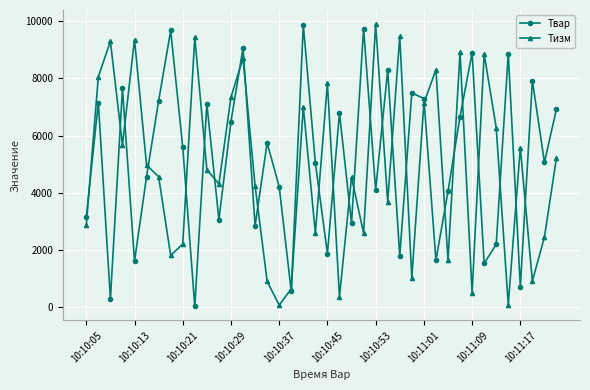

What is the difference between the maximum and minimum values in the Тизм series?

9810